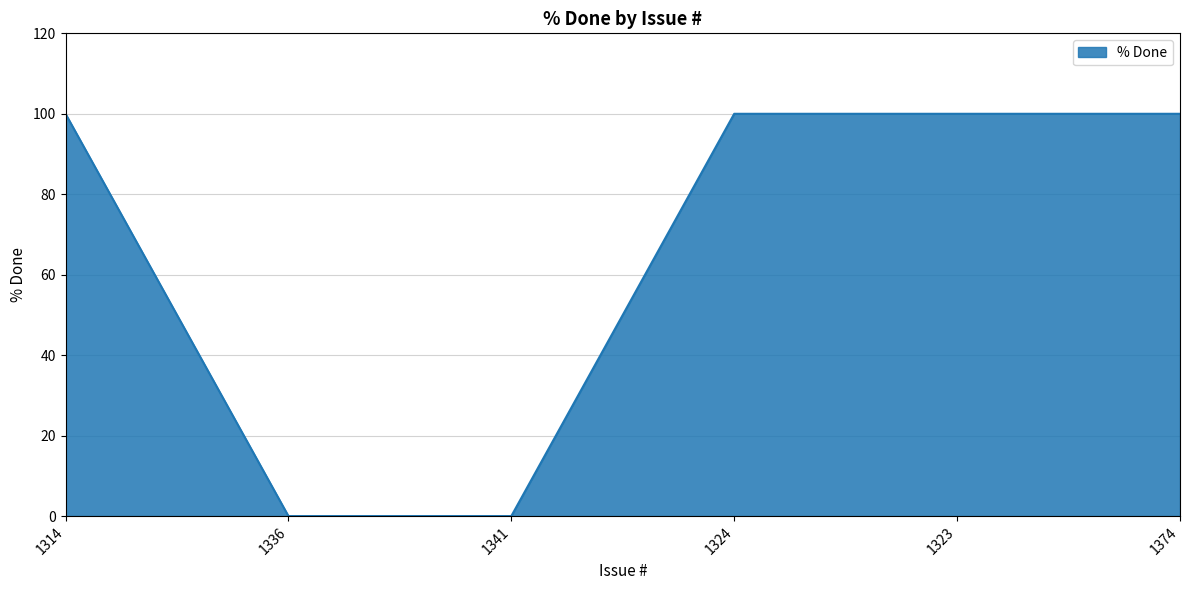

How many series are shown in this chart?

1